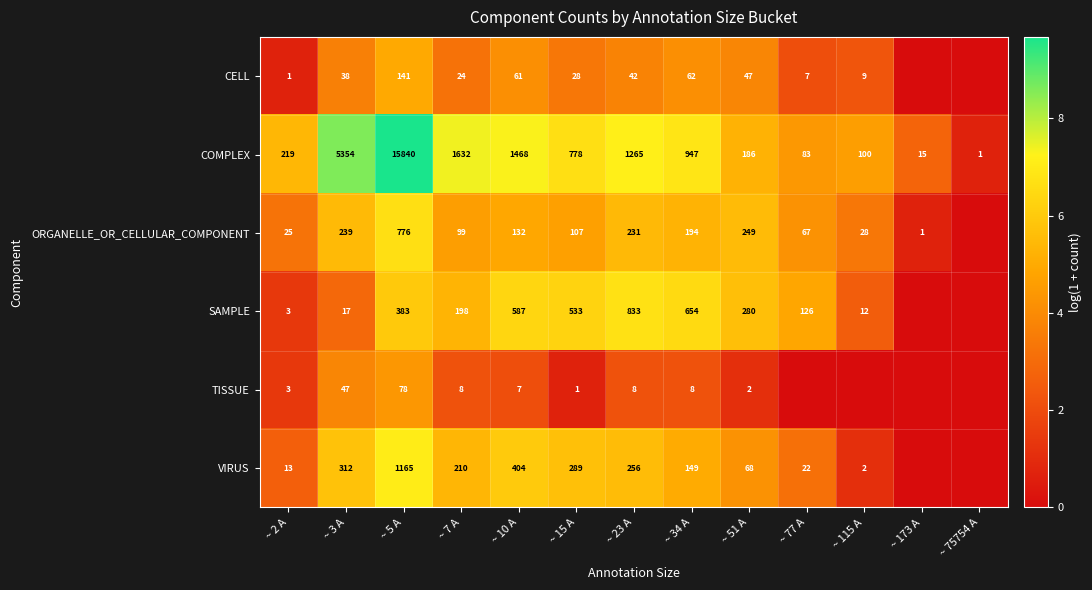

Where does the COMPLEX series first go above 778?

~ 3 A